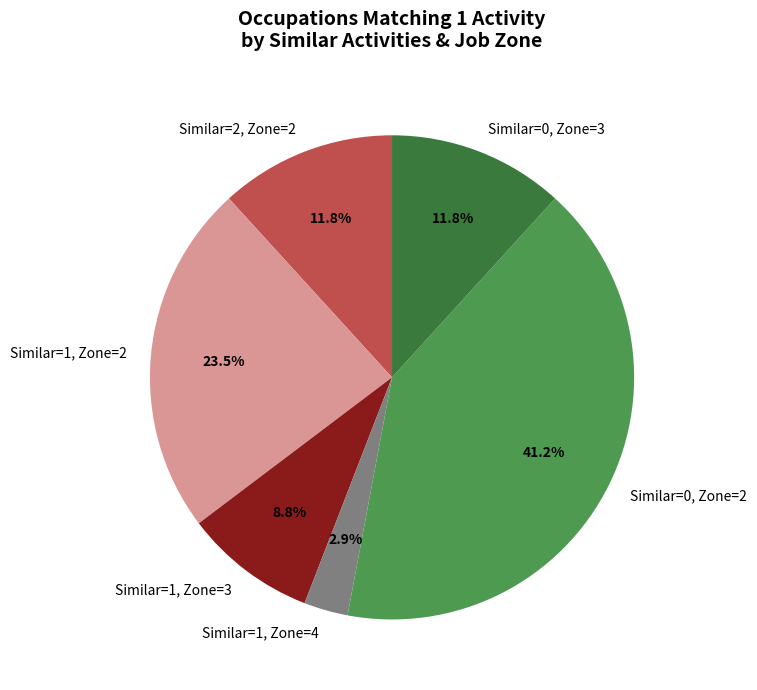

Is there a majority slice in this chart?

No